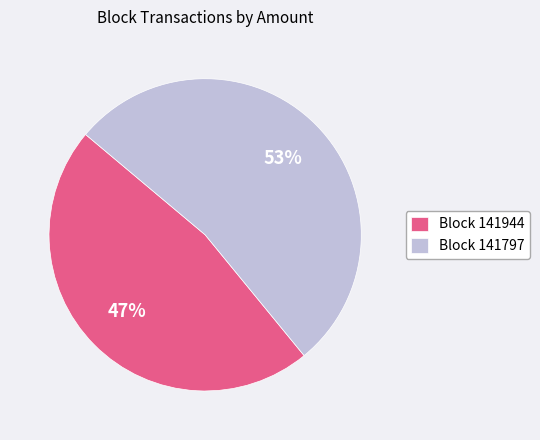

To the nearest percent, what is the average slice percentage?

50%